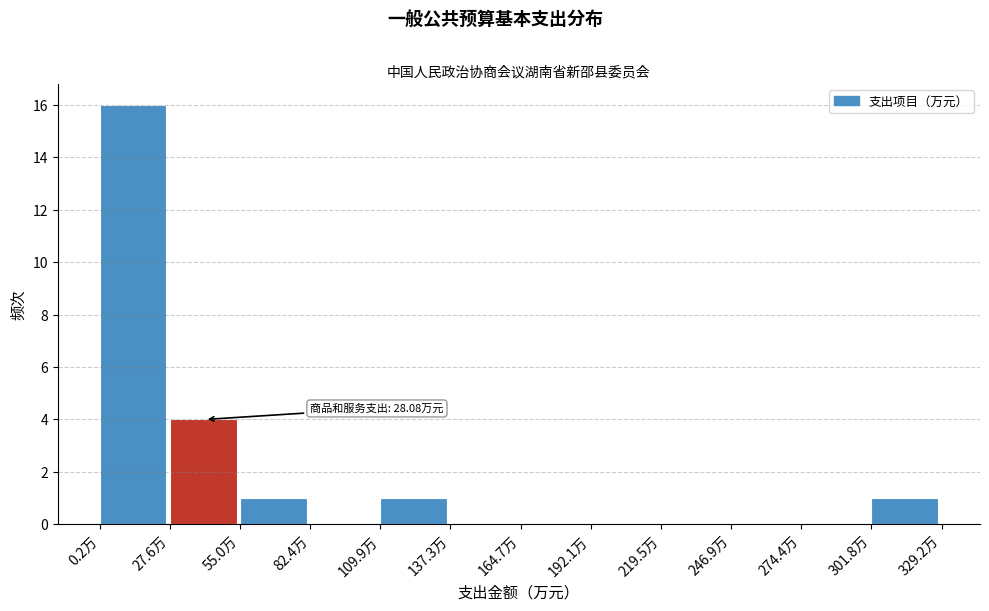

Over which range of the x-axis is the bar tallest?

0 to 30